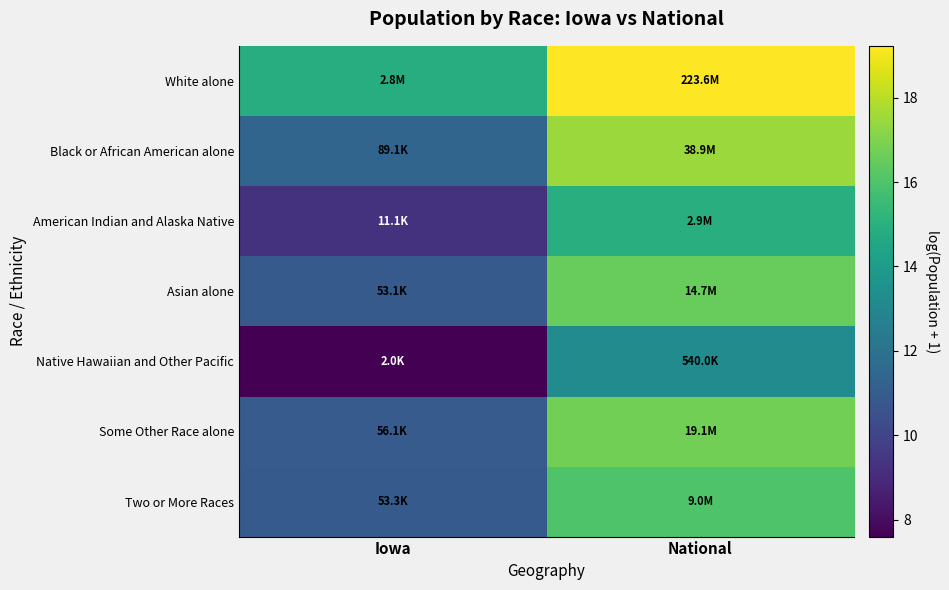

What is the maximum value shown in the chart?

19.2